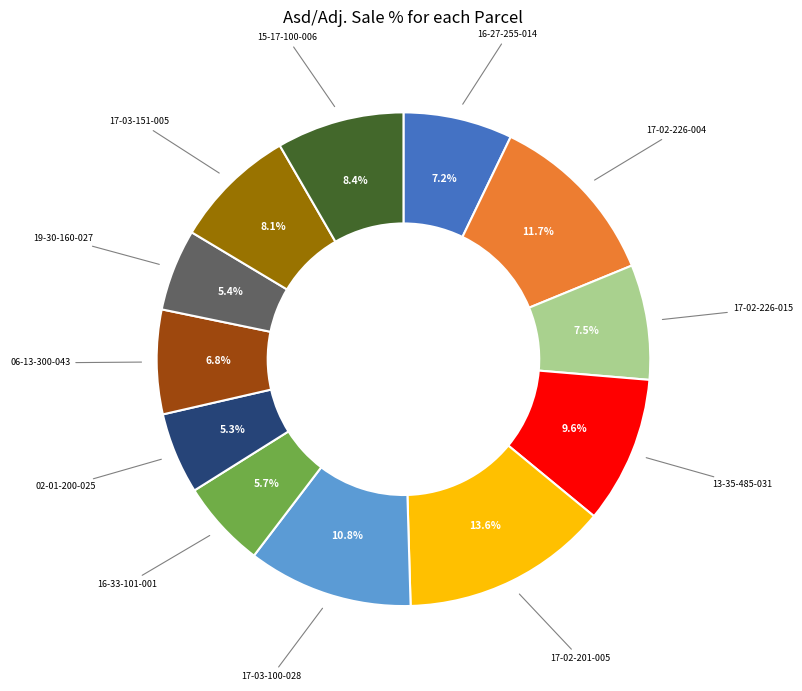

Is there any slice that represents more than half of the pie?

No